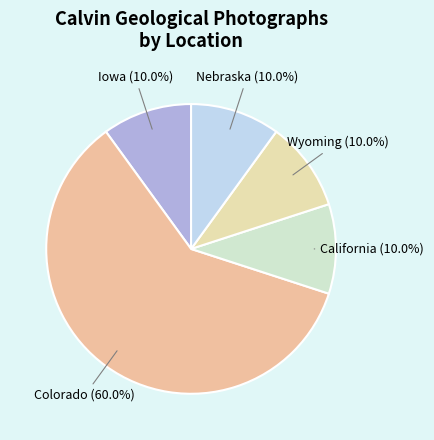

Is there a majority slice in this chart?

Yes